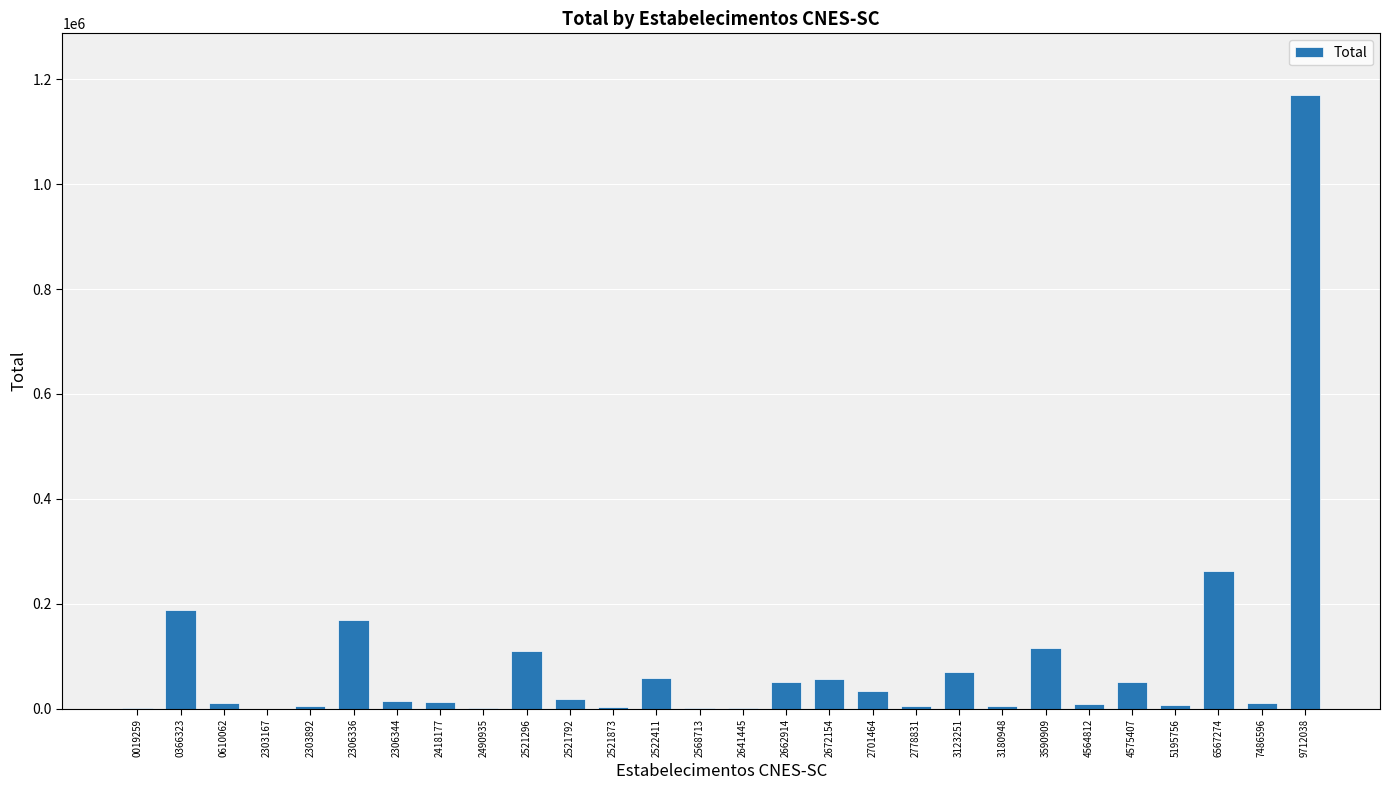

Approximately how many times larger is the value at 3180948 compared to 2522411?

0.1